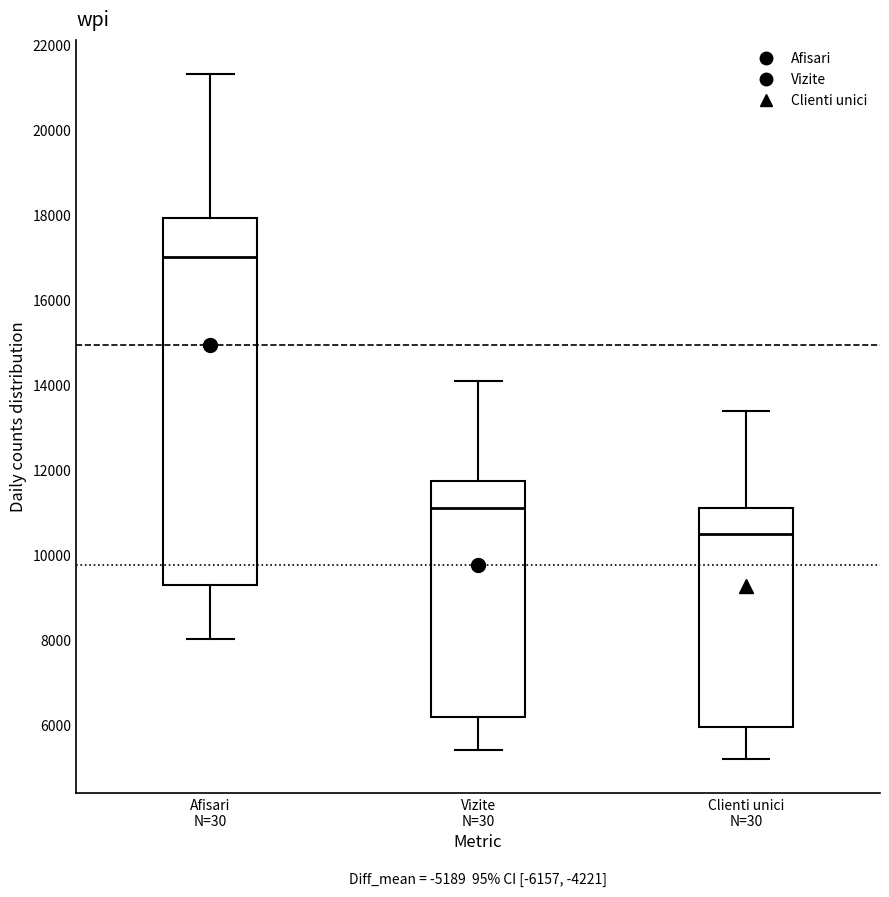

Where is the upper edge of the box for Vizite N=30 on the y-axis? The values are not printed on the chart, so give them approximately, as read against the axis.

11800